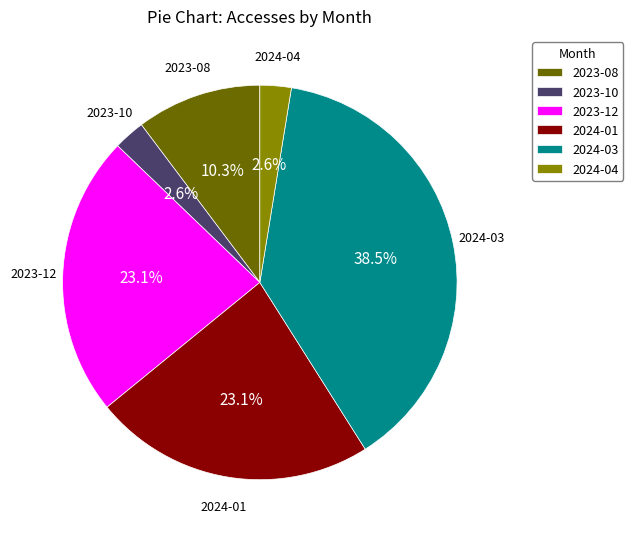

To the nearest percent, what is the difference between the 2023-08 and 2023-12 slice percentages?

13%